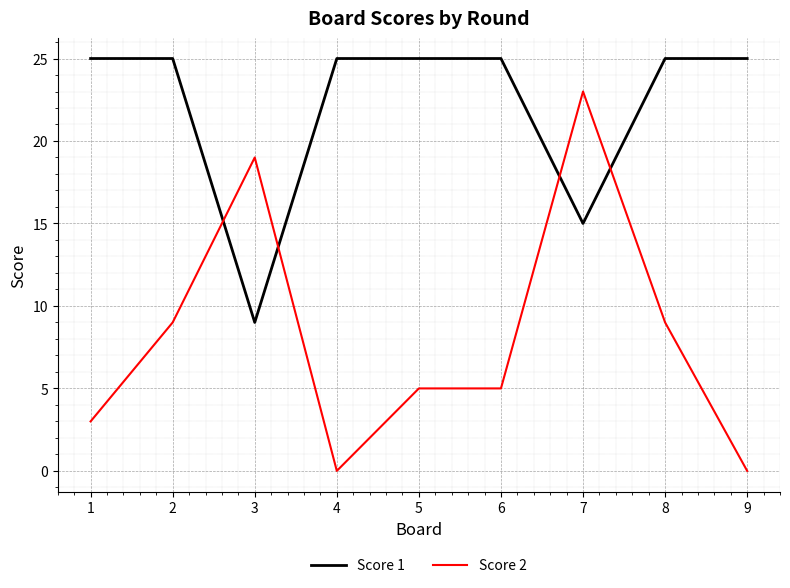

Which category has the lowest value in the Score 1 series?

3